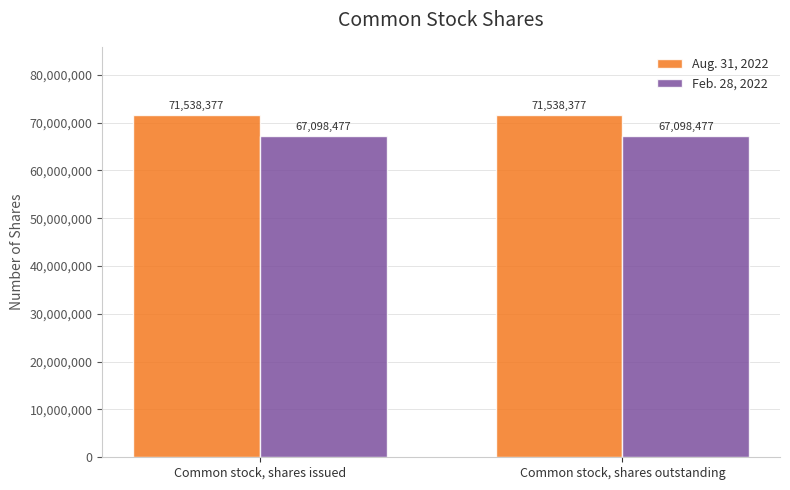

What are all the series names shown in the legend?

Aug. 31, 2022, Feb. 28, 2022